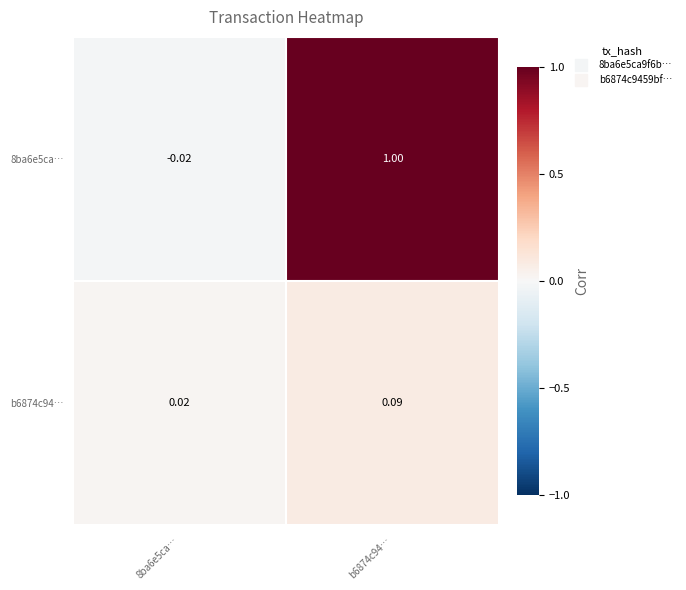

Is the value of 8ba6e5ca… at b6874c94… greater than the value of b6874c94… at b6874c94…?

Yes